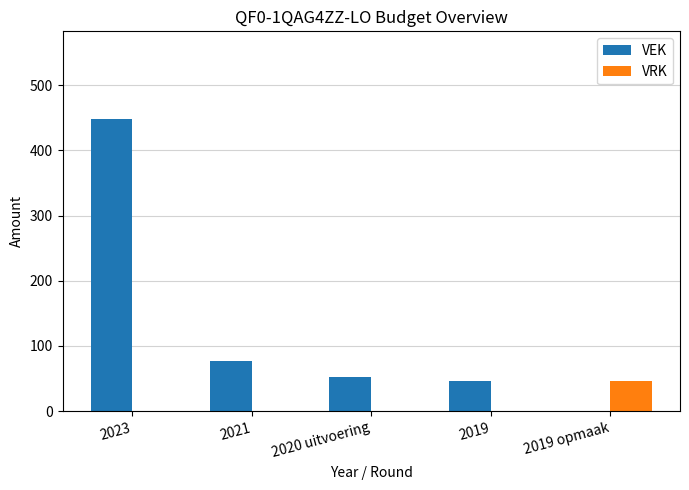

Is the value of VEK at 2020 uitvoering greater than the value of VRK at 2023?

Yes